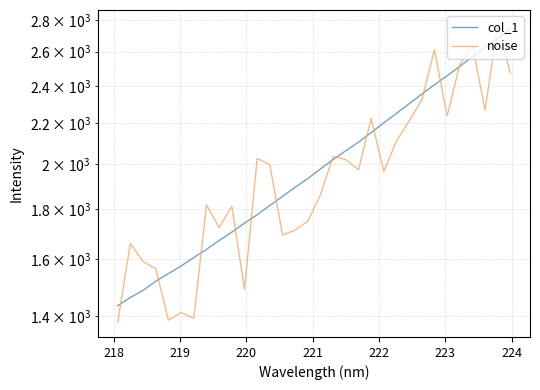

In noise, how many points are higher than both neighbors (excluding endpoints)?

10